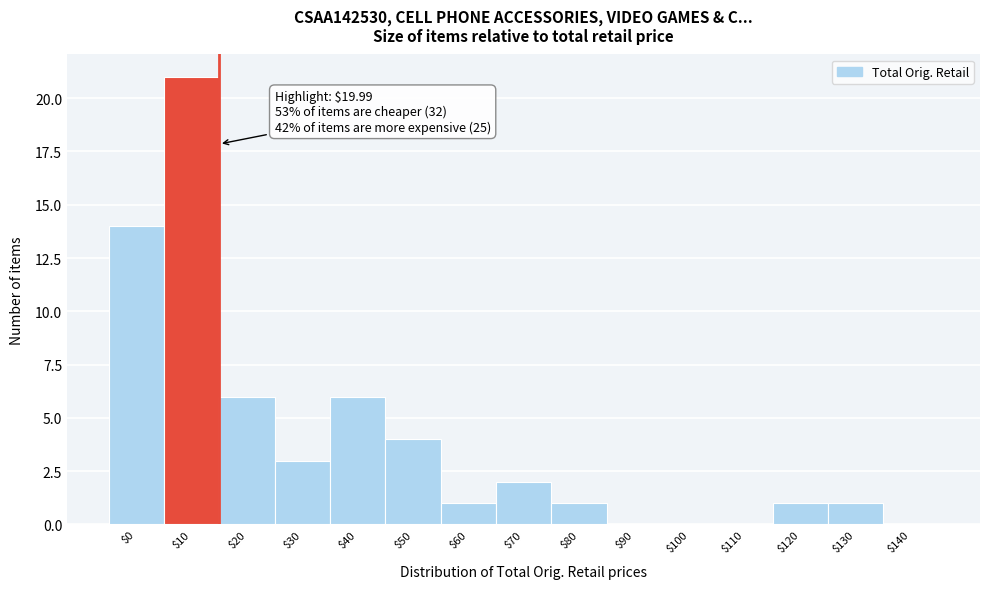

The value at $100 is -13. True or false?

False